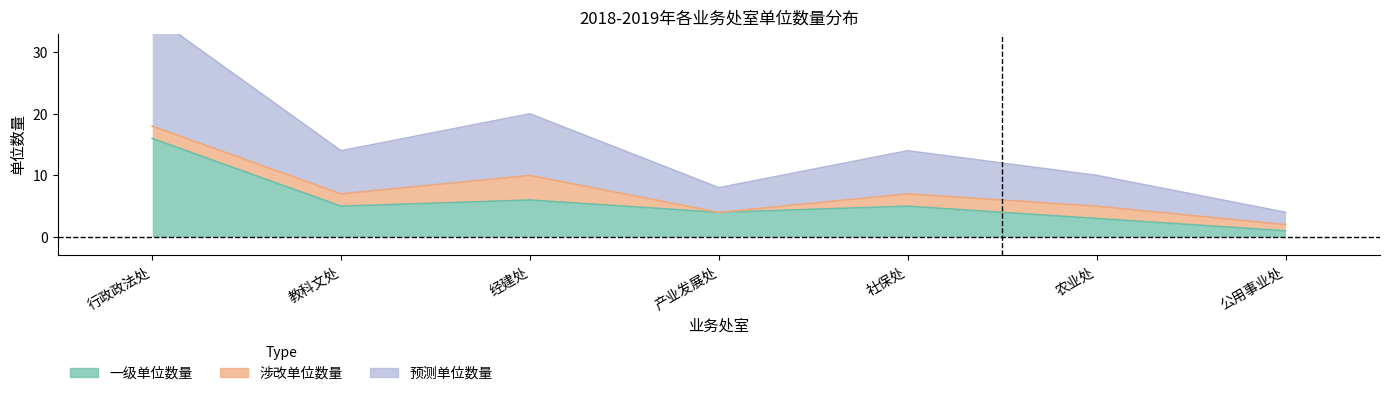

Which series has the largest range (max minus min)?

预测单位数量